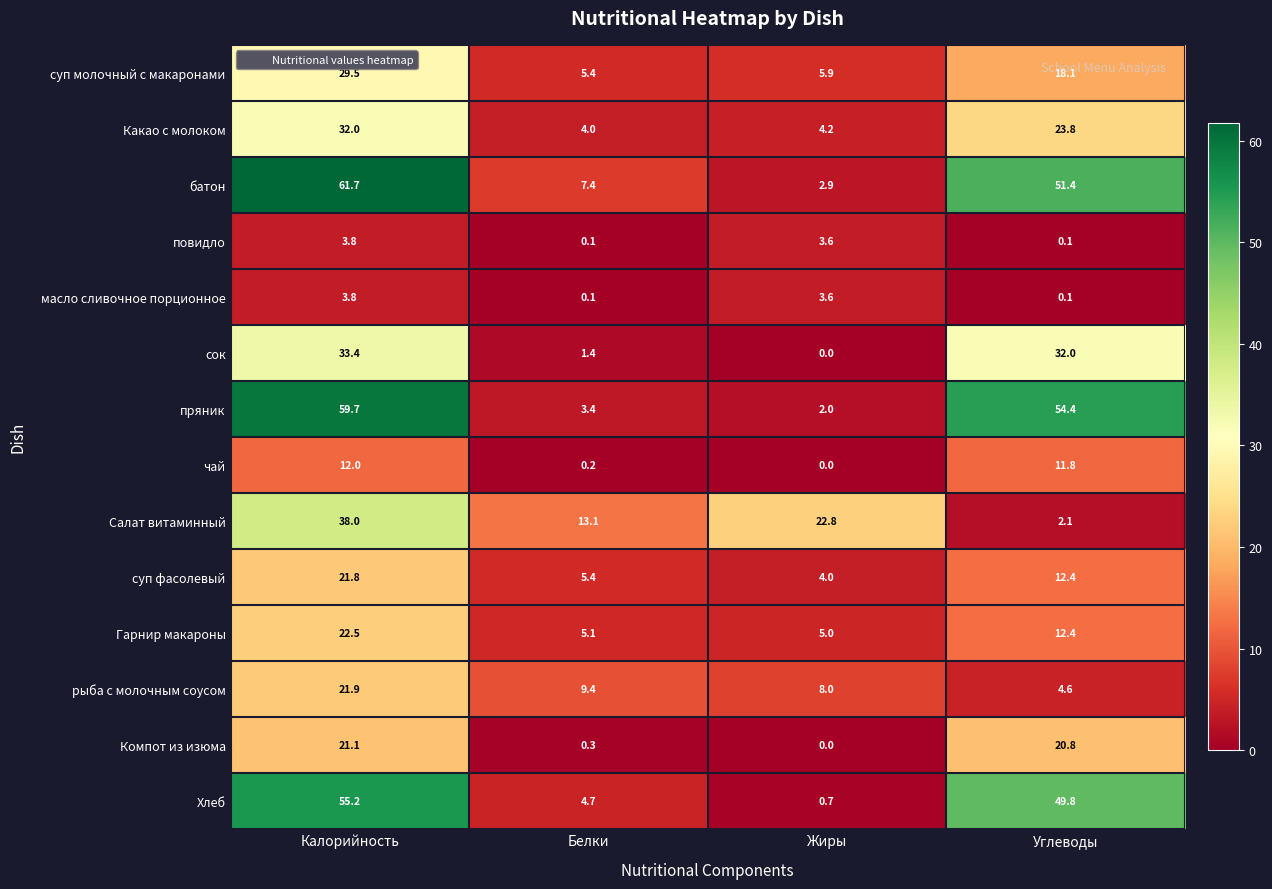

What value does the Гарнир макароны series have at Углеводы?

12.4